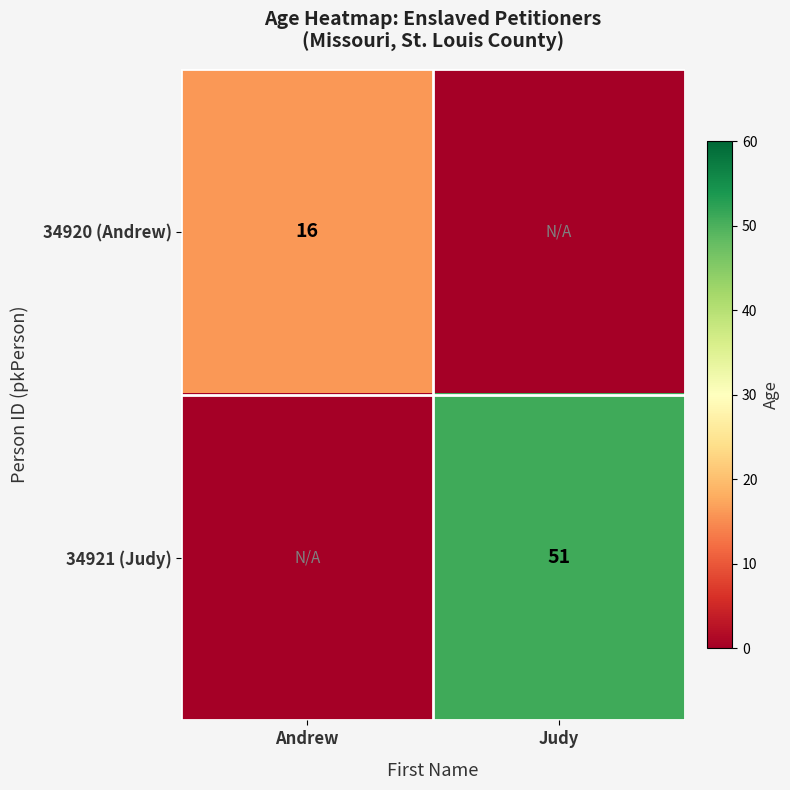

Is the value of 34921 (Judy) at Judy greater than the value of 34920 (Andrew) at Andrew?

Yes